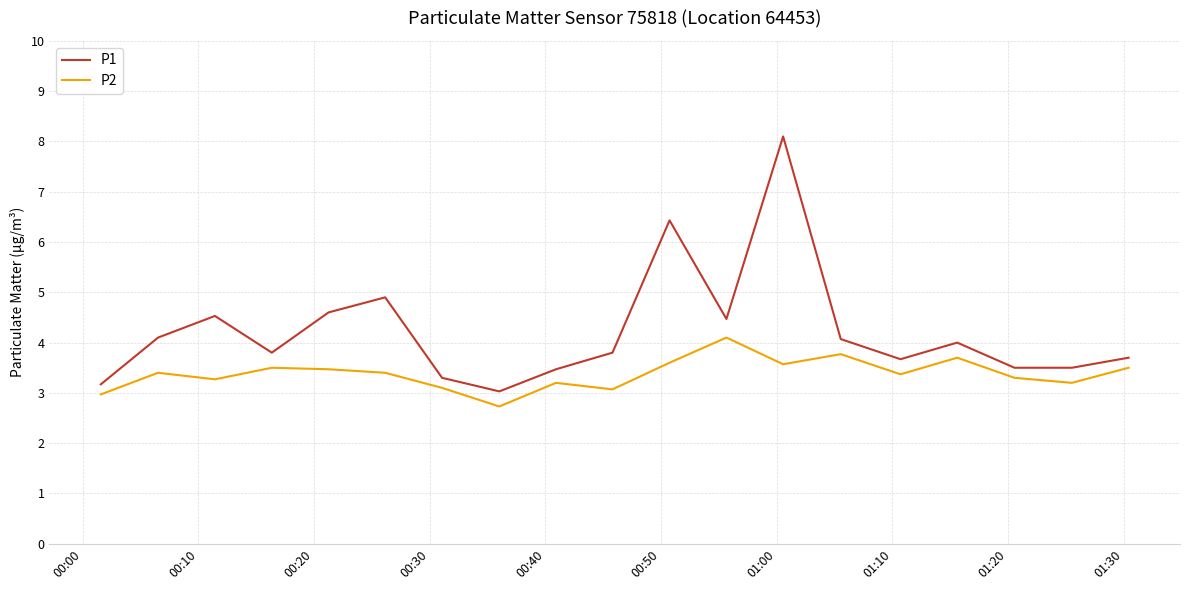

True or false: P1 and P2 cross at least once.

False